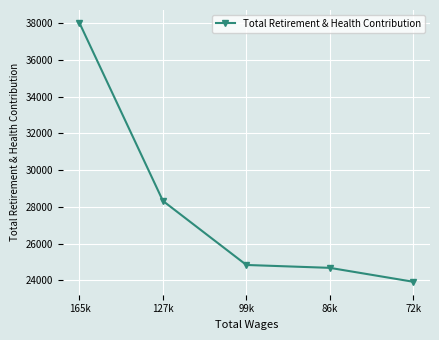

Which label corresponds to the largest value in the chart?

165k